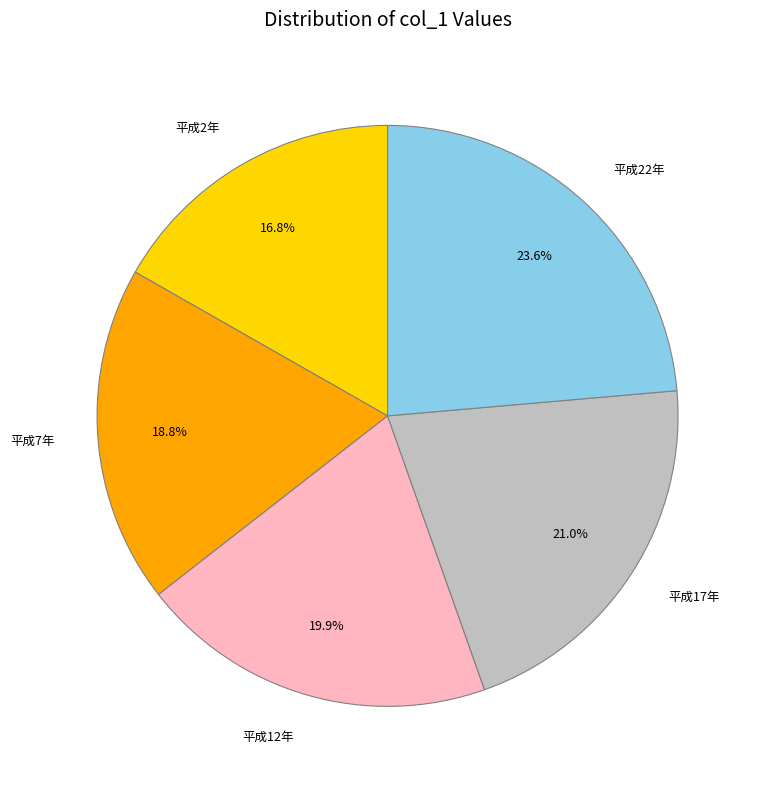

The 平成2年 slice represents 10% of the pie. True or false?

False